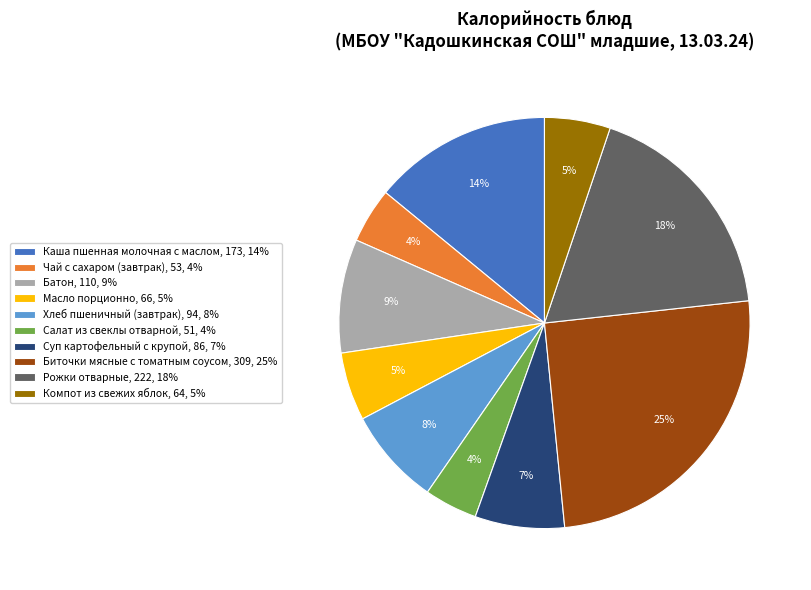

Do Каша пшенная молочная с маслом and Хлеб пшеничный (завтрак) together represent more than half of the pie?

No